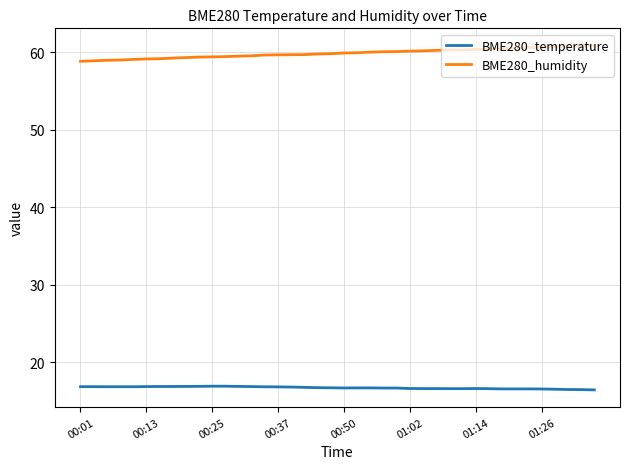

Rank the series by their maximum value, from highest to lowest.

BME280_humidity, BME280_temperature